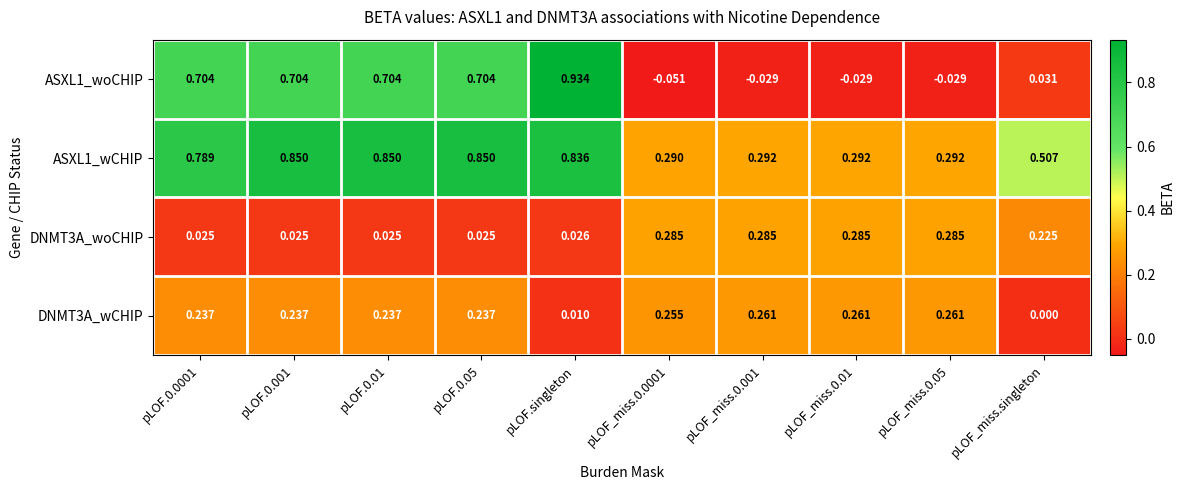

Which category has the highest value across all series?

pLOF.singleton